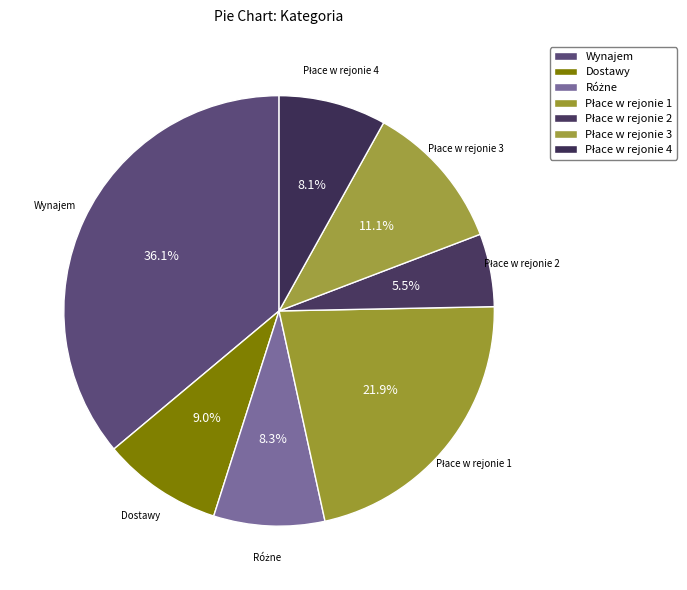

How many segments does this pie chart have?

7